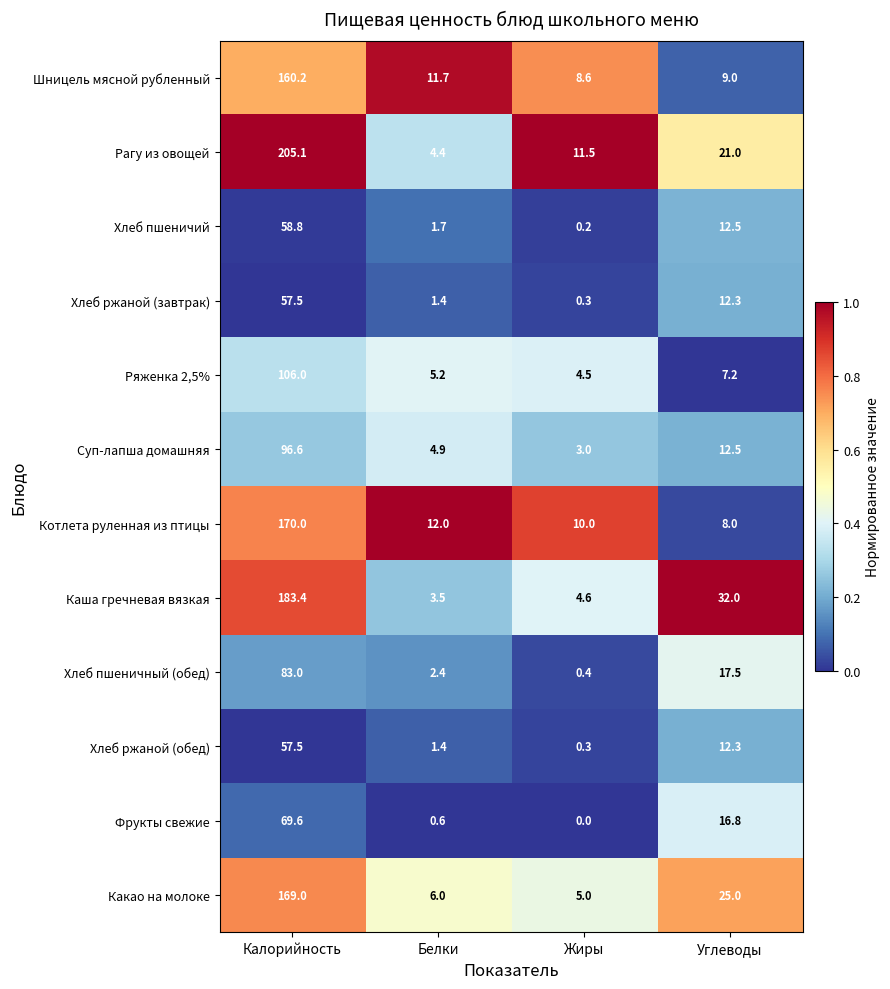

Which category has the highest value across all series?

Калорийность